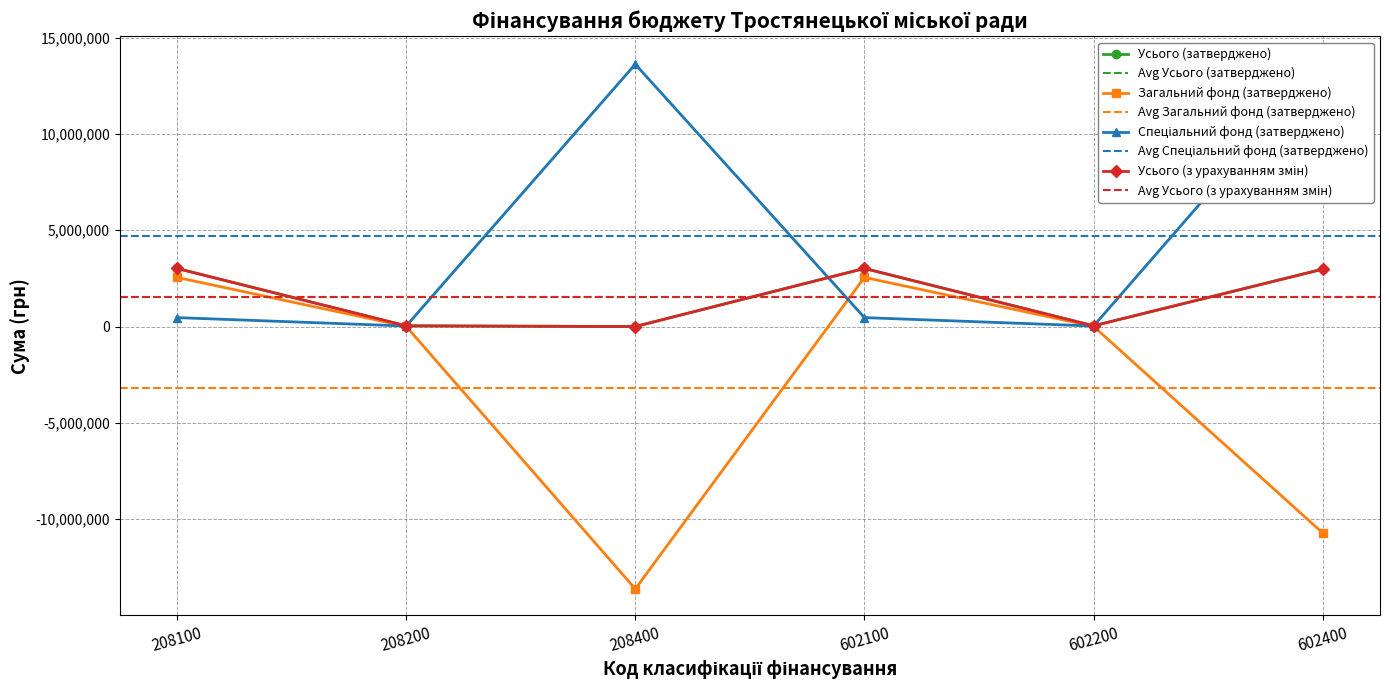

What is the value of the Усього (затверджено) point at the 1st from the left?

2979961.0